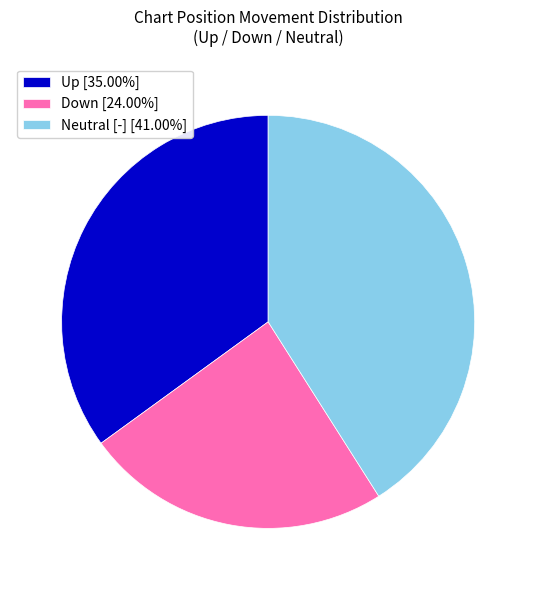

Approximately how many times larger is the value at Down [24.00%] compared to Neutral [-] [41.00%]?

0.6